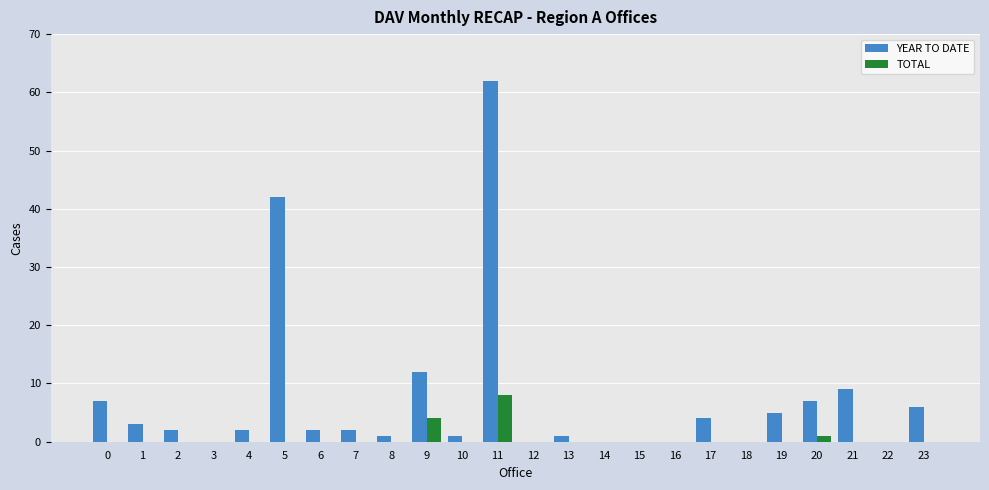

Which series changed the most between 7 and 20?

YEAR TO DATE